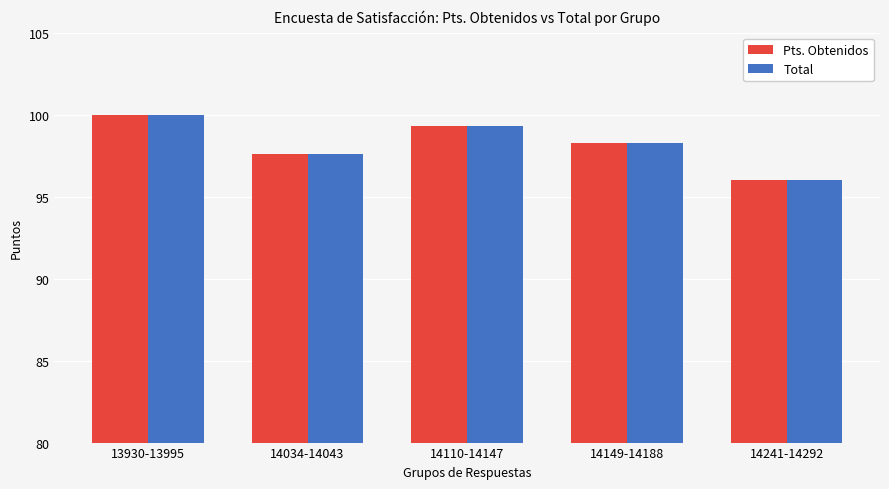

What is the minimum value for Pts. Obtenidos?

96.0